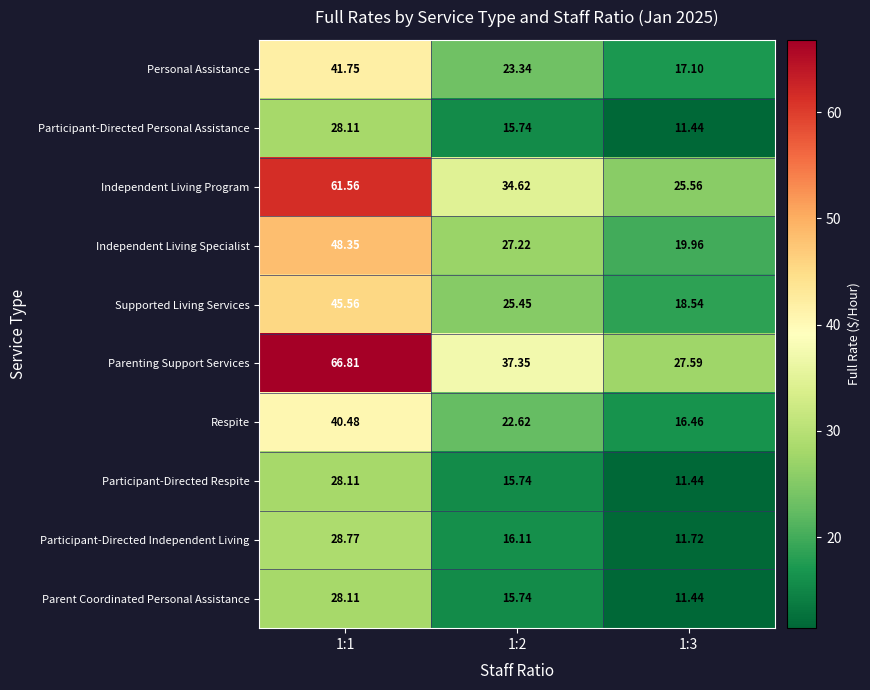

Is the value of Participant-Directed Independent Living at 1:1 greater than the value of Respite at 1:2?

Yes